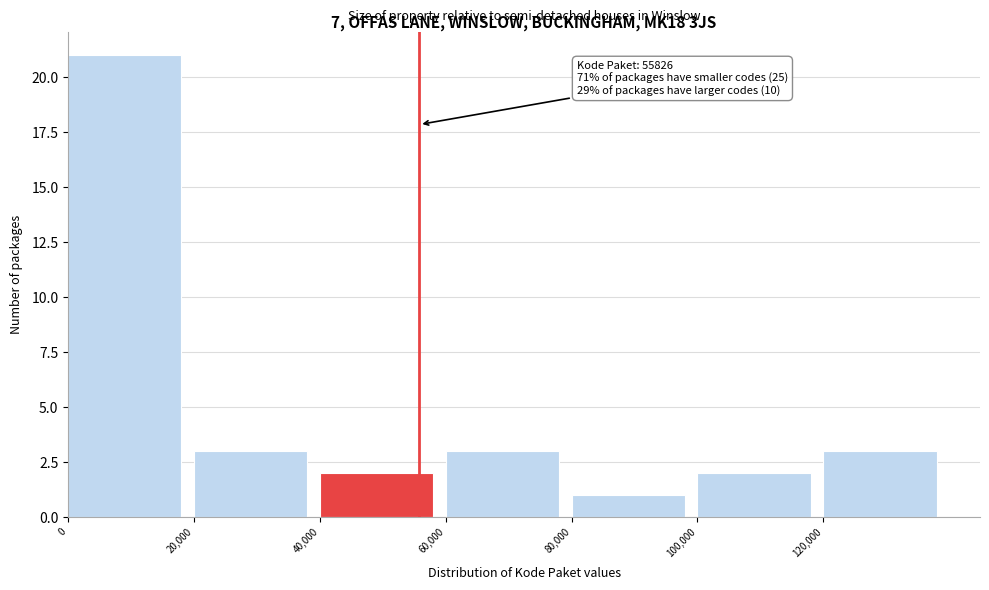

Which range on the x-axis has the tallest bar?

0 to 20000